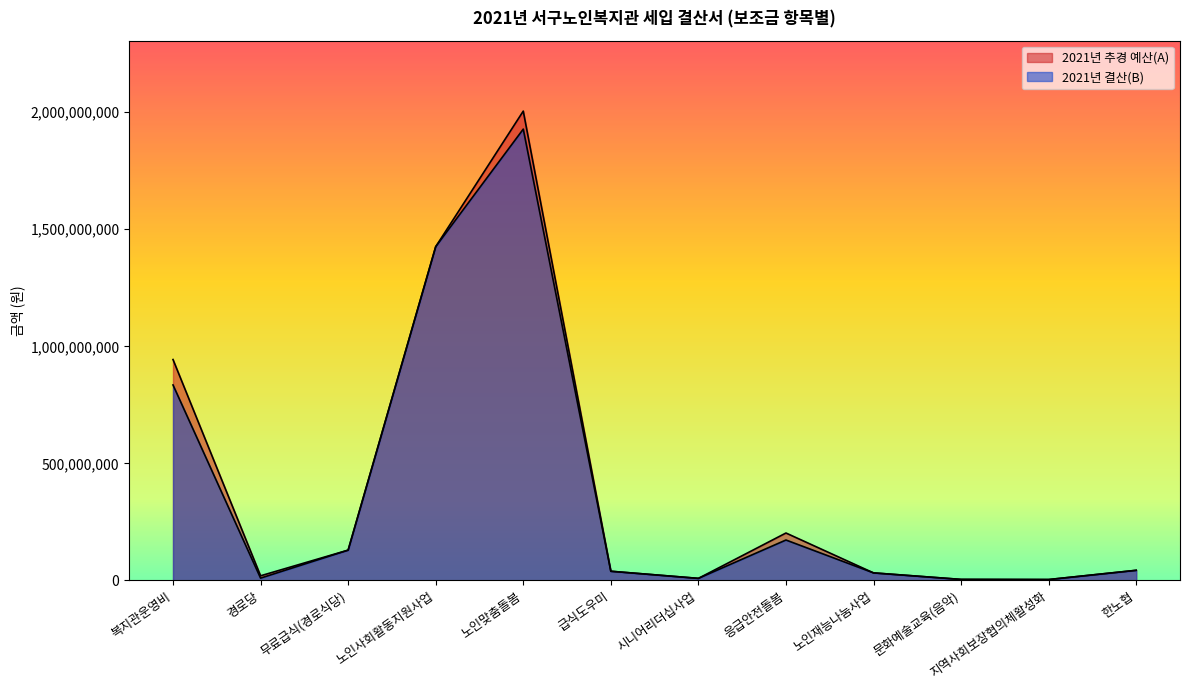

Does the chart display data point markers on the line(s)?

No